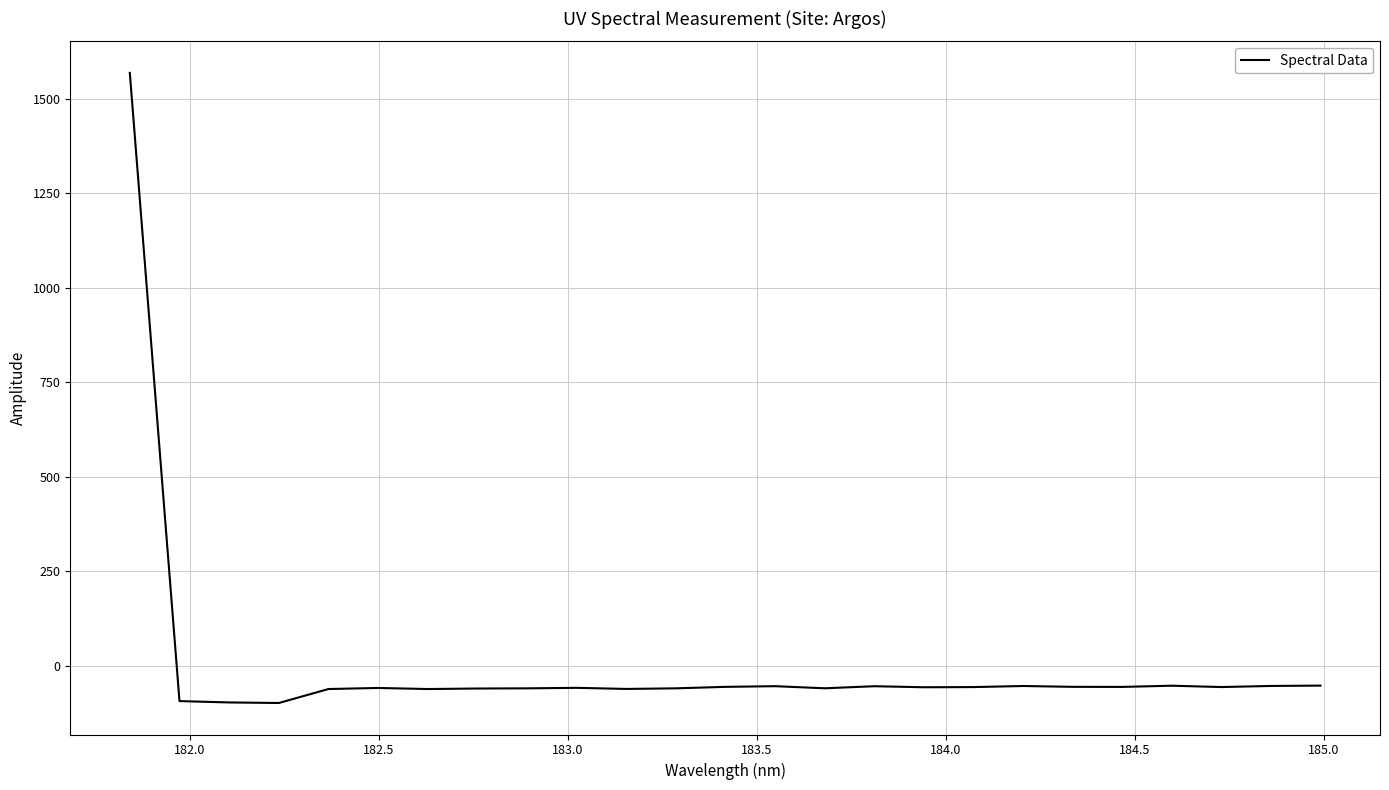

What is the difference between the maximum and minimum values?

1666.6